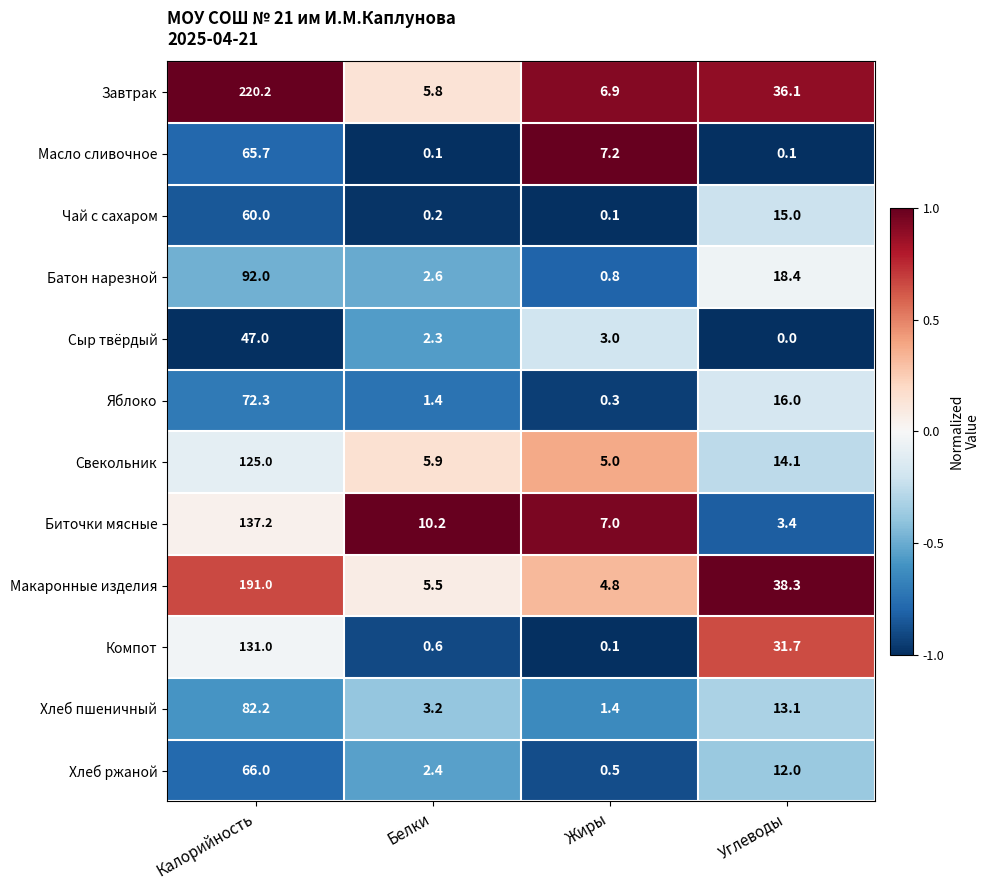

Where does the Яблоко series first go above 16?

Калорийность